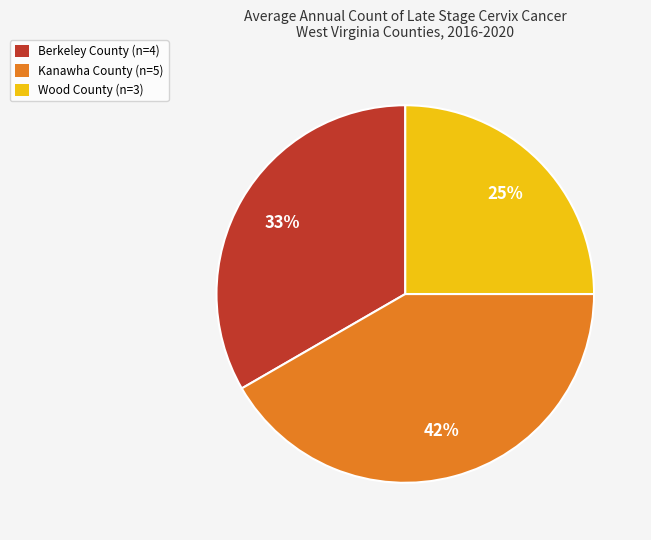

Is there any slice that represents more than half of the pie?

No